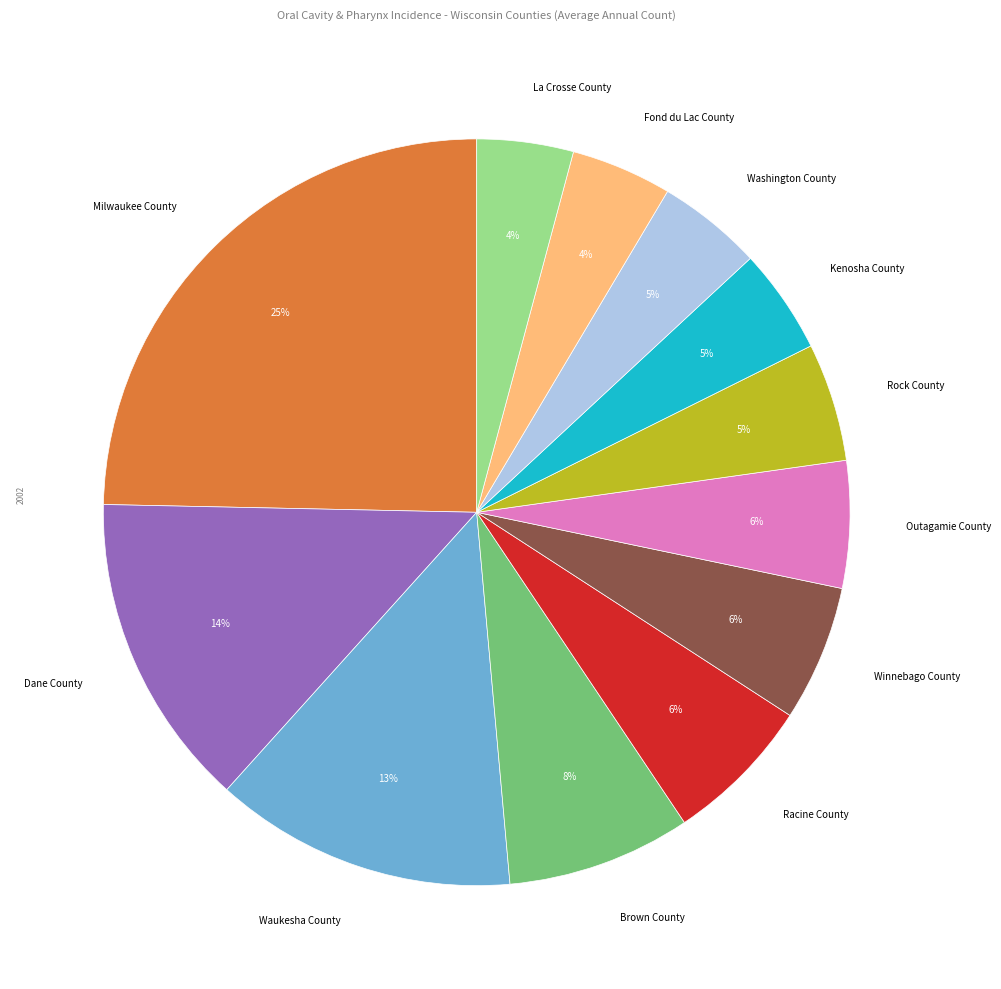

Approximately how many times larger is the value at Kenosha County compared to Winnebago County?

0.8